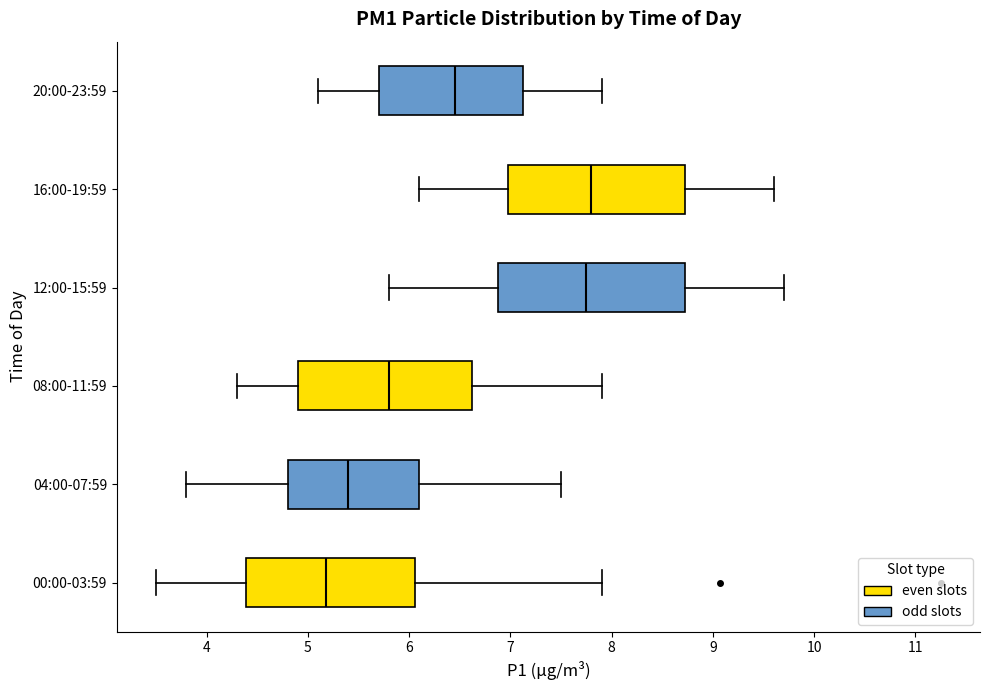

Where is the right edge of the box for 00:00-03:59 on the x-axis? The values are not printed on the chart, so give them approximately, as read against the axis.

6.1